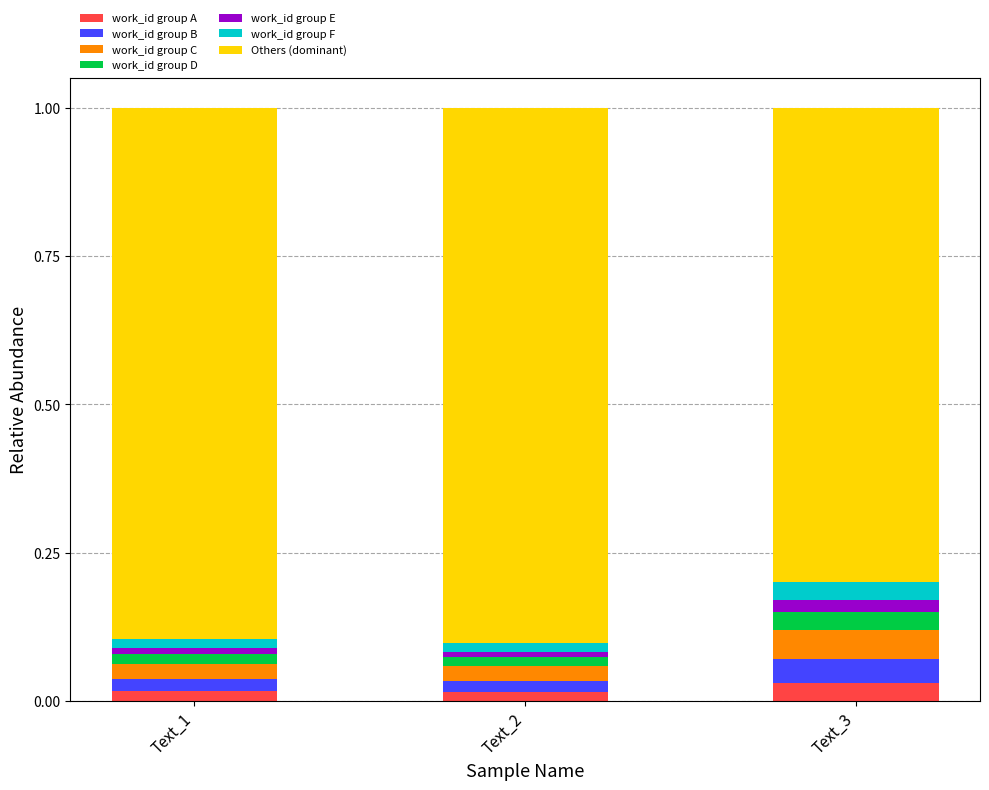

True or false: work_id group A has a value of 0.0 at Text_1.

True